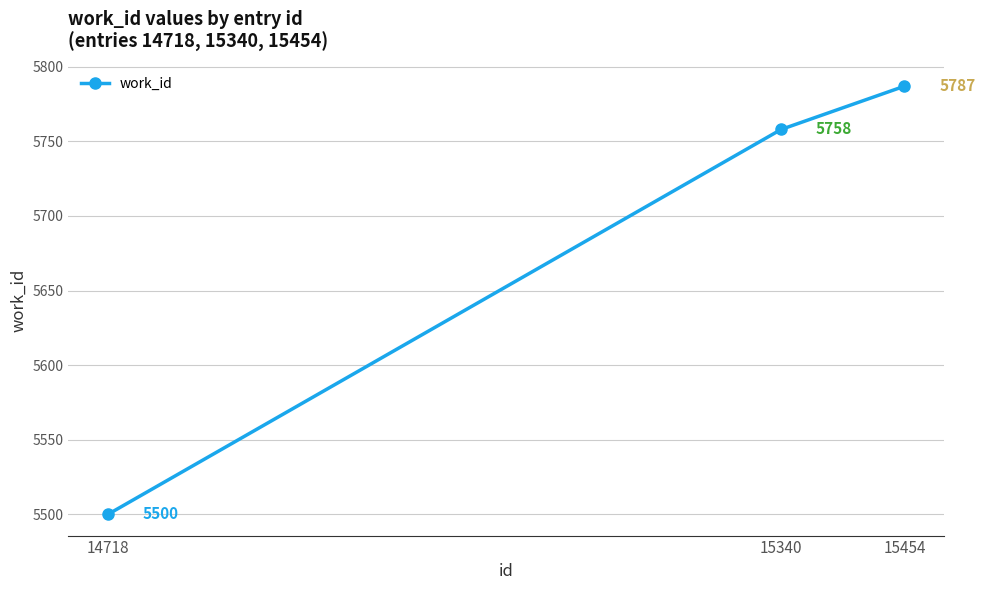

The chart shows a value of 9970 at 15340. True or false?

False